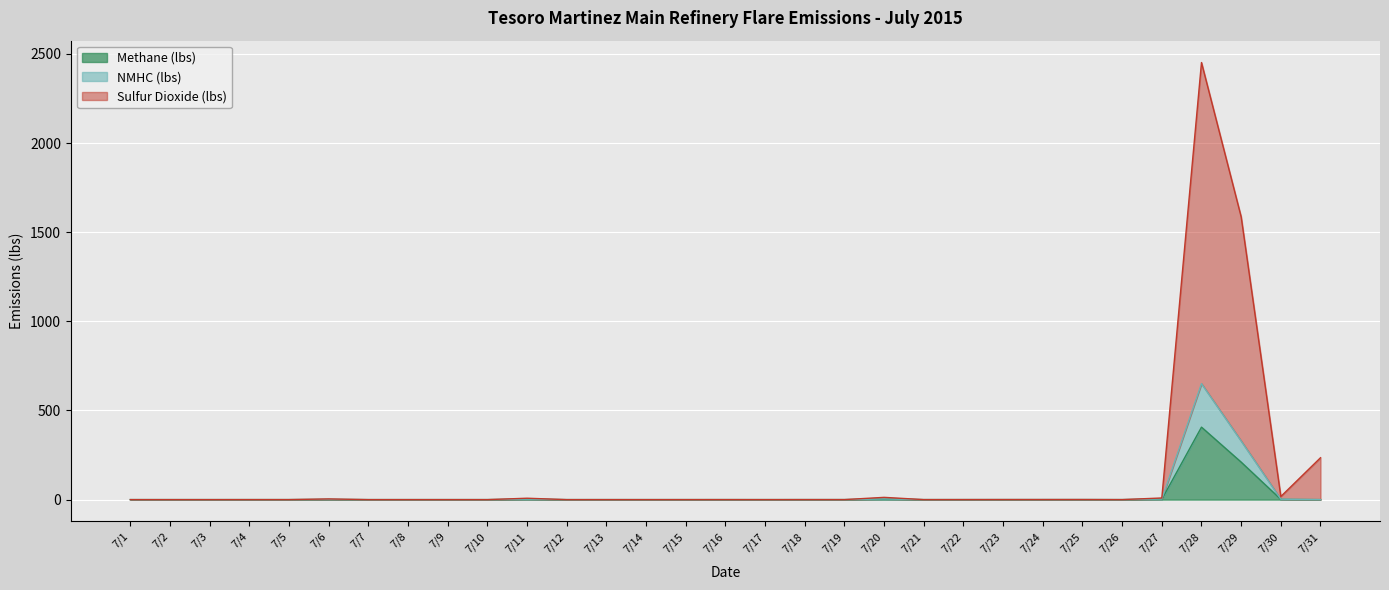

Which has a higher value, 7/6 or 7/20?

7/20